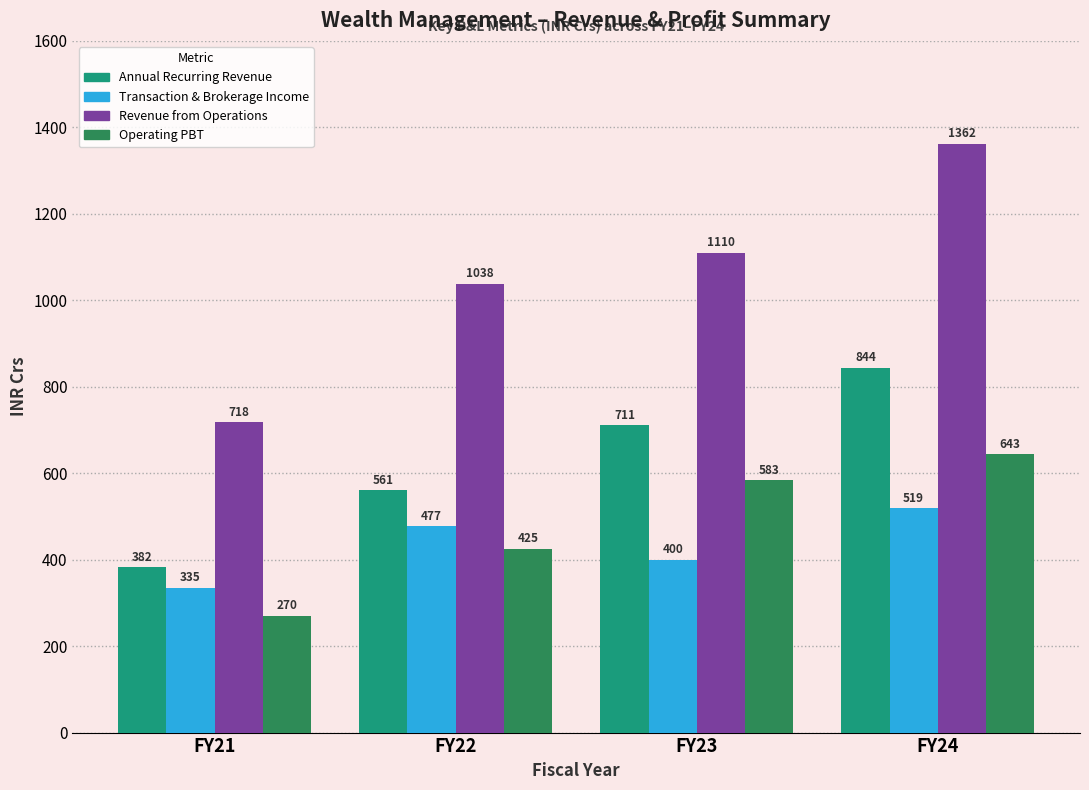

Rank the series by their maximum value, from highest to lowest.

Revenue from Operations, Annual Recurring Revenue, Operating PBT, Transaction & Brokerage Income